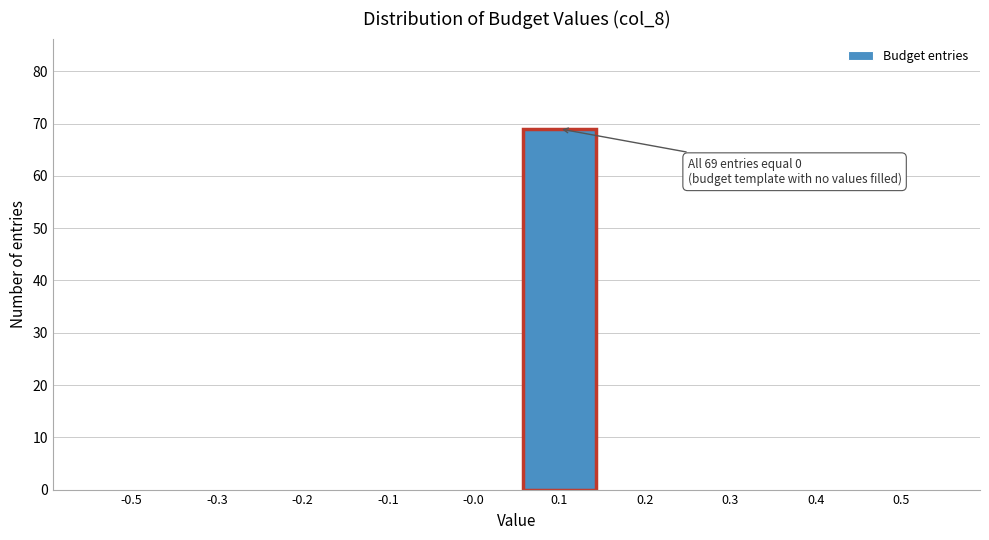

Reading left to right, what are all the values shown in this chart?

-0.5=0	-0.3=0	-0.2=0	-0.1=0	-0.0=0	0.1=69	0.2=0	0.3=0	0.4=0	0.5=0